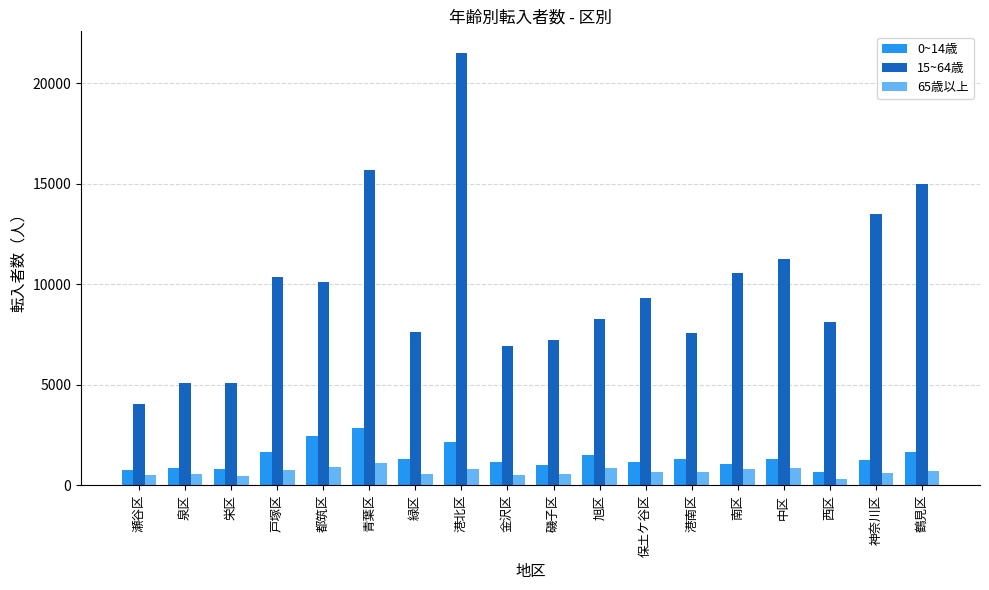

Which series changed the most between 栄区 and 西区?

15~64歳